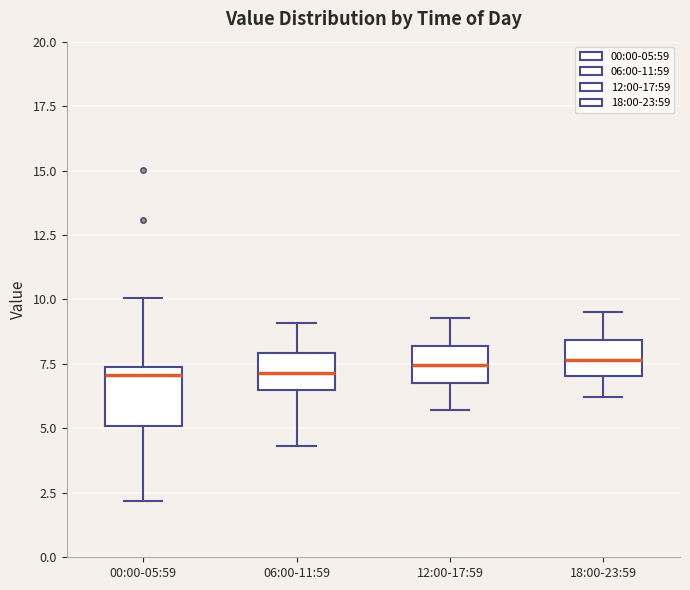

Where is the lower edge of the box for 12:00-17:59 on the y-axis? The values are not printed on the chart, so give them approximately, as read against the axis.

7.0